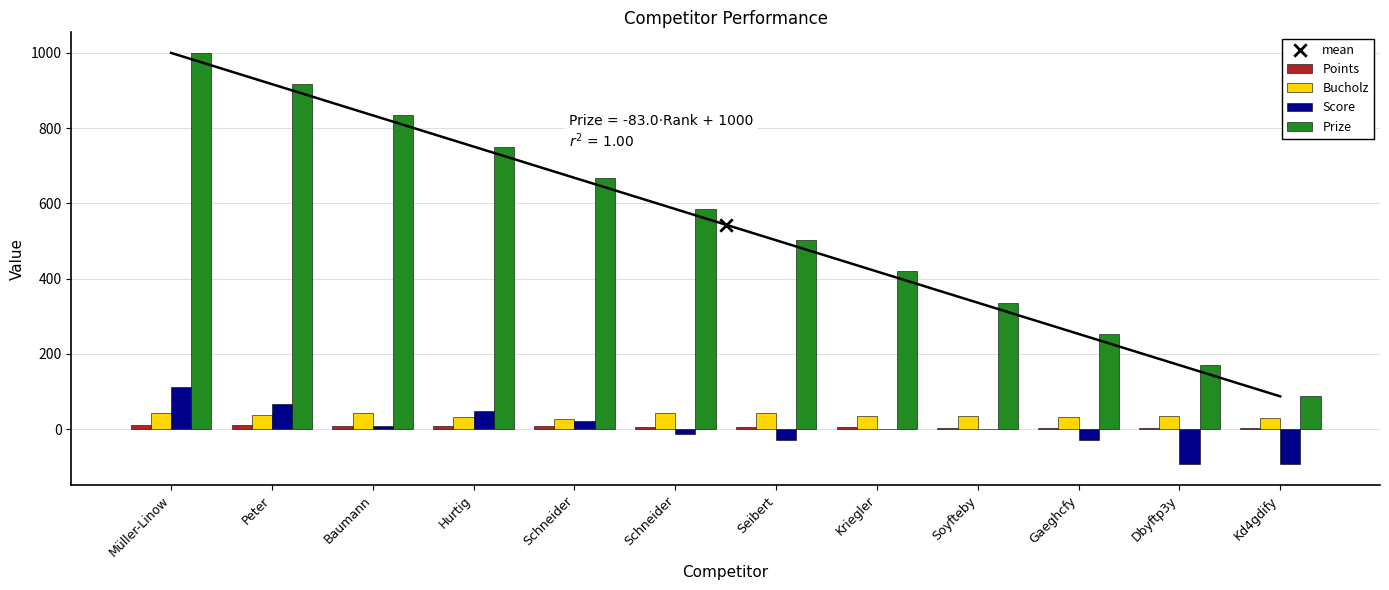

Which series reaches the maximum Y coordinate?

Prize